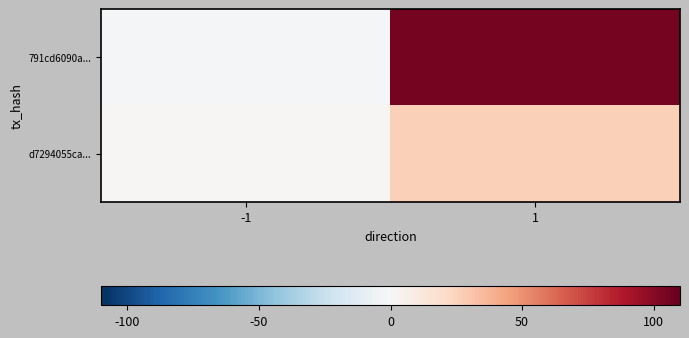

Between -1 and 1, which series saw the biggest shift?

791cd6090a...